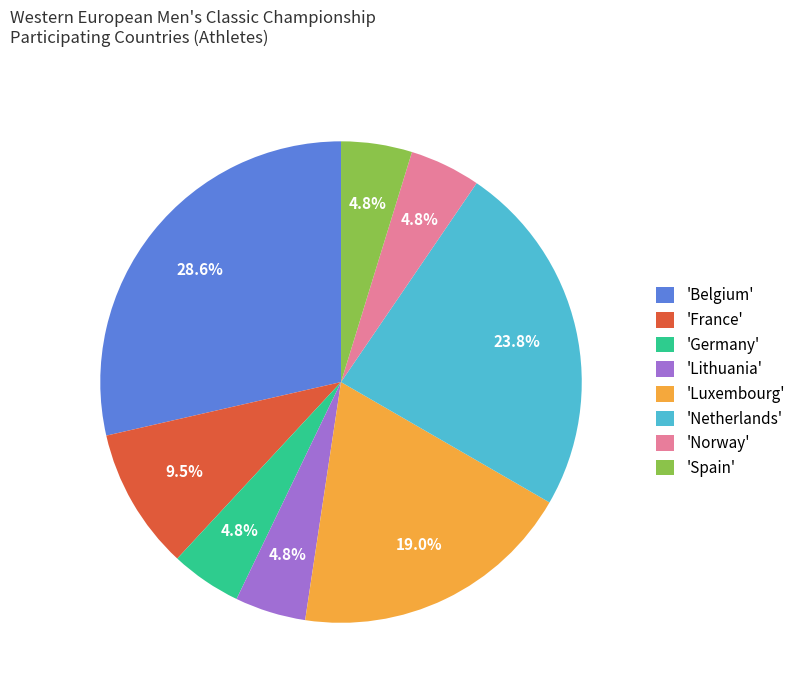

How much of the chart is everything except 'Luxembourg'?

81.0%